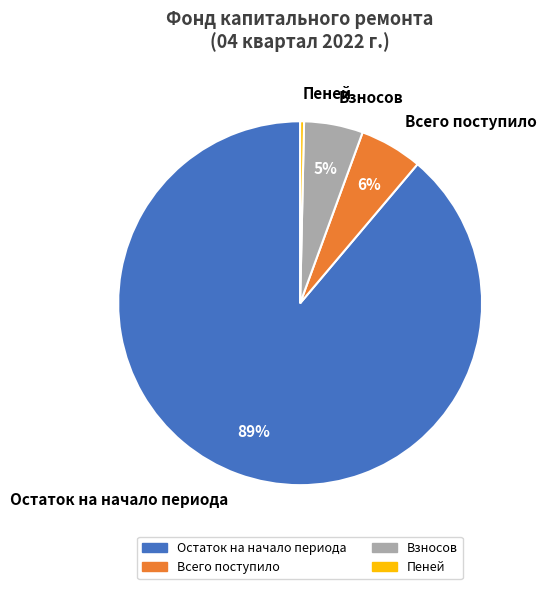

To the nearest percent, what portion does Всего поступило represent?

6%